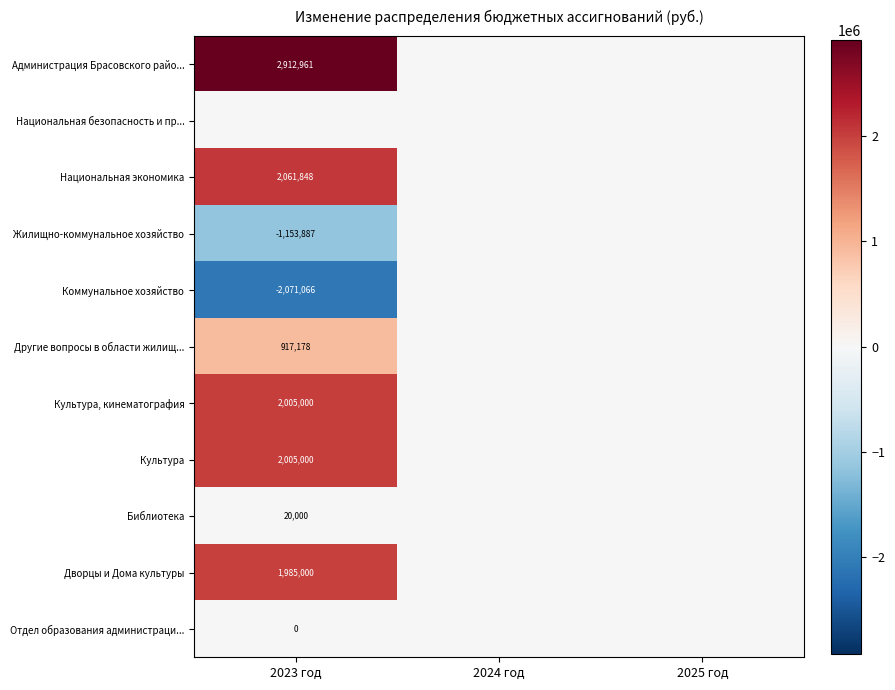

The Культура, кинематография series shows 2005000 at 2023 год. True or false?

True